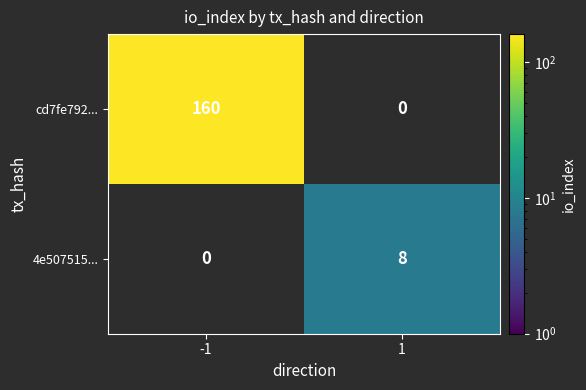

At how many categories does at least one series exceed 120?

1